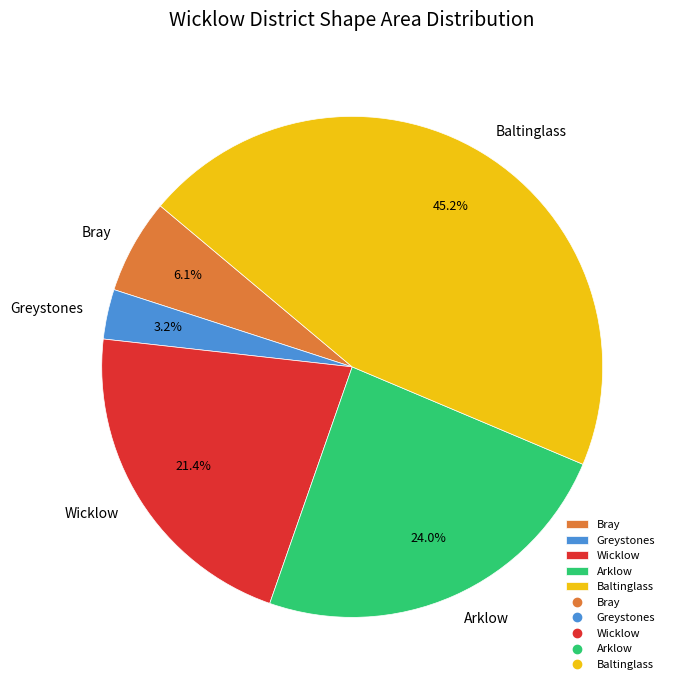

How many segments does this pie chart have?

5